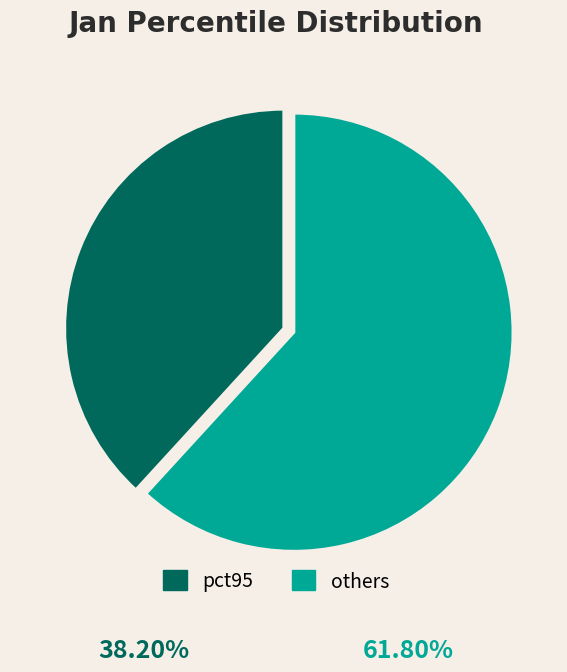

What is the majority slice?

others